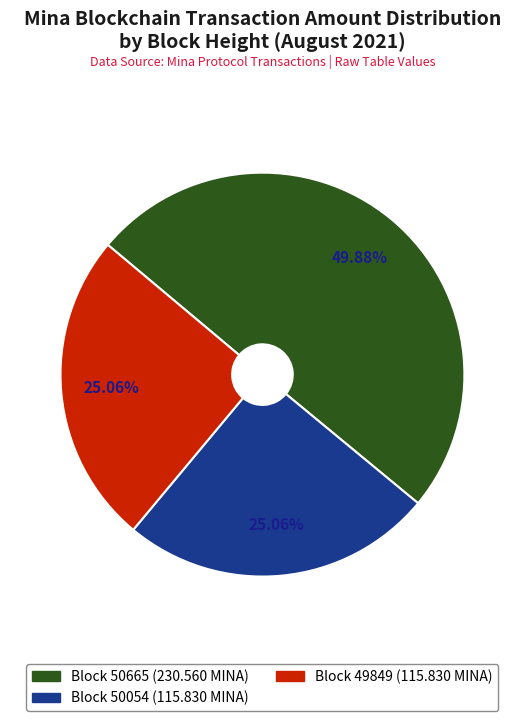

Does Block 50054 (115.830 MINA) account for over 50% of the chart?

No